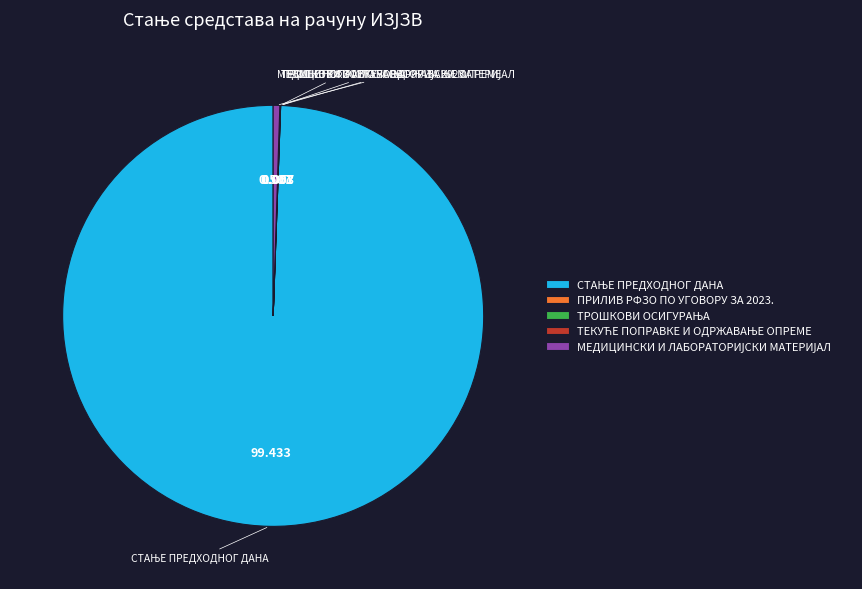

Is there a majority slice in this chart?

Yes